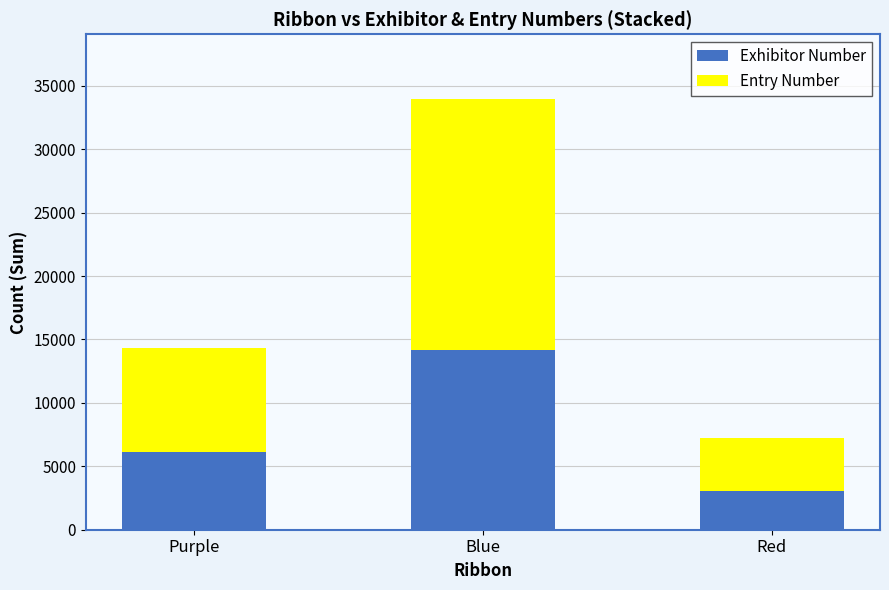

How many series are shown in this chart?

2